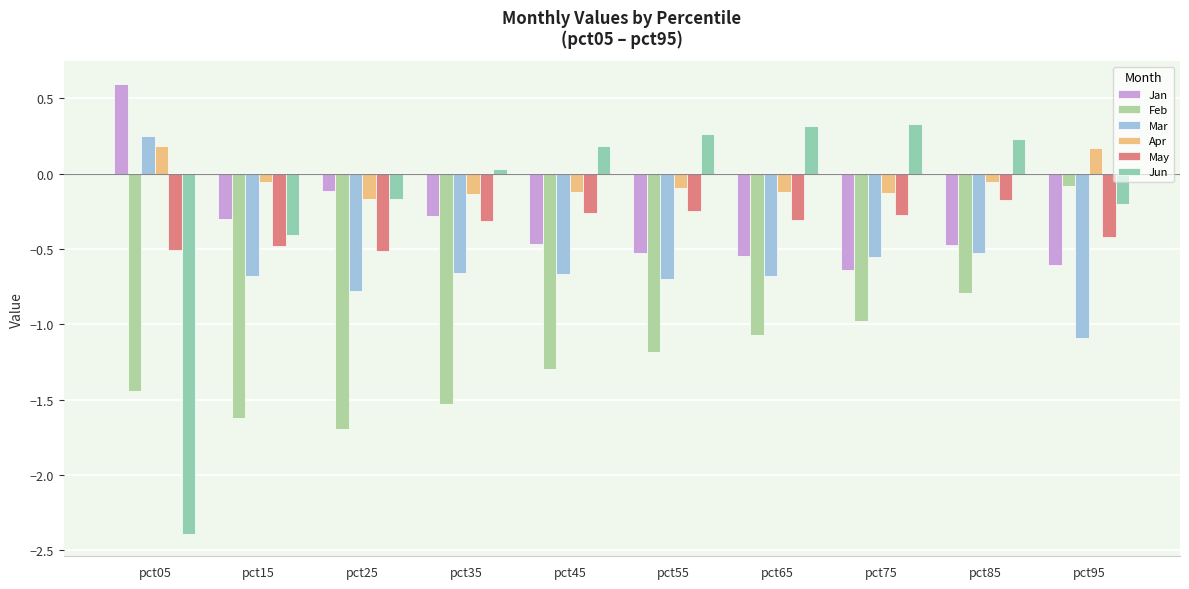

Reading right to left, what are all the values shown in this chart?

Jan: pct95=-0.6	pct85=-0.5	pct75=-0.6	pct65=-0.5	pct55=-0.5	pct45=-0.5	pct35=-0.3	pct25=-0.1	pct15=-0.3	pct05=0.6
Feb: pct95=-0.1	pct85=-0.8	pct75=-1.0	pct65=-1.1	pct55=-1.2	pct45=-1.3	pct35=-1.5	pct25=-1.7	pct15=-1.6	pct05=-1.4
Mar: pct95=-1.1	pct85=-0.5	pct75=-0.6	pct65=-0.7	pct55=-0.7	pct45=-0.7	pct35=-0.7	pct25=-0.8	pct15=-0.7	pct05=0.3
Apr: pct95=0.2	pct85=-0.1	pct75=-0.1	pct65=-0.1	pct55=-0.1	pct45=-0.1	pct35=-0.1	pct25=-0.2	pct15=-0.1	pct05=0.2
May: pct95=-0.4	pct85=-0.2	pct75=-0.3	pct65=-0.3	pct55=-0.2	pct45=-0.3	pct35=-0.3	pct25=-0.5	pct15=-0.5	pct05=-0.5
Jun: pct95=-0.2	pct85=0.2	pct75=0.3	pct65=0.3	pct55=0.3	pct45=0.2	pct35=0.0	pct25=-0.2	pct15=-0.4	pct05=-2.4